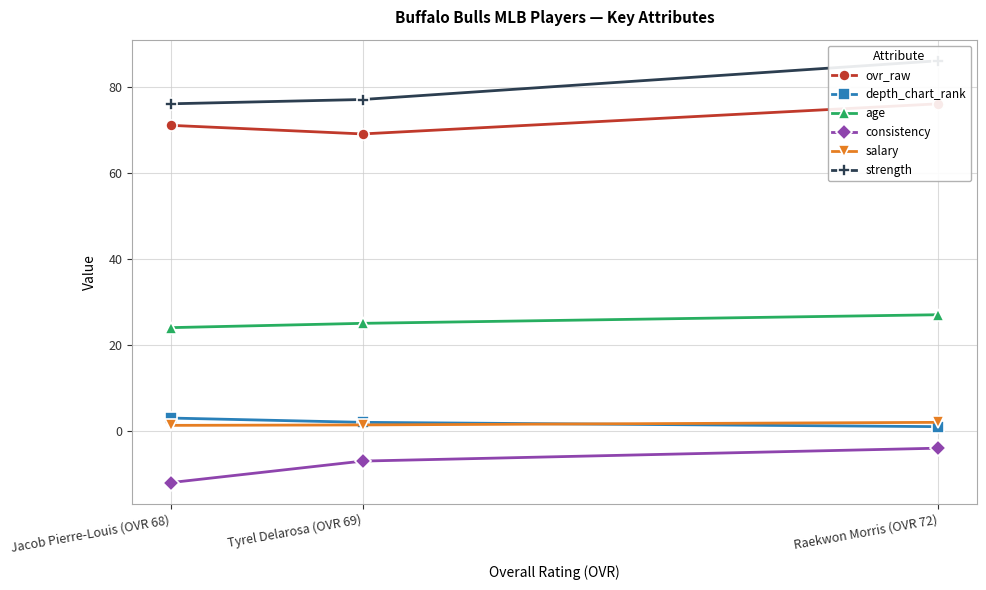

What is the difference between the ovr_raw values at Jacob Pierre-Louis (OVR 68) and Raekwon Morris (OVR 72)?

5.0